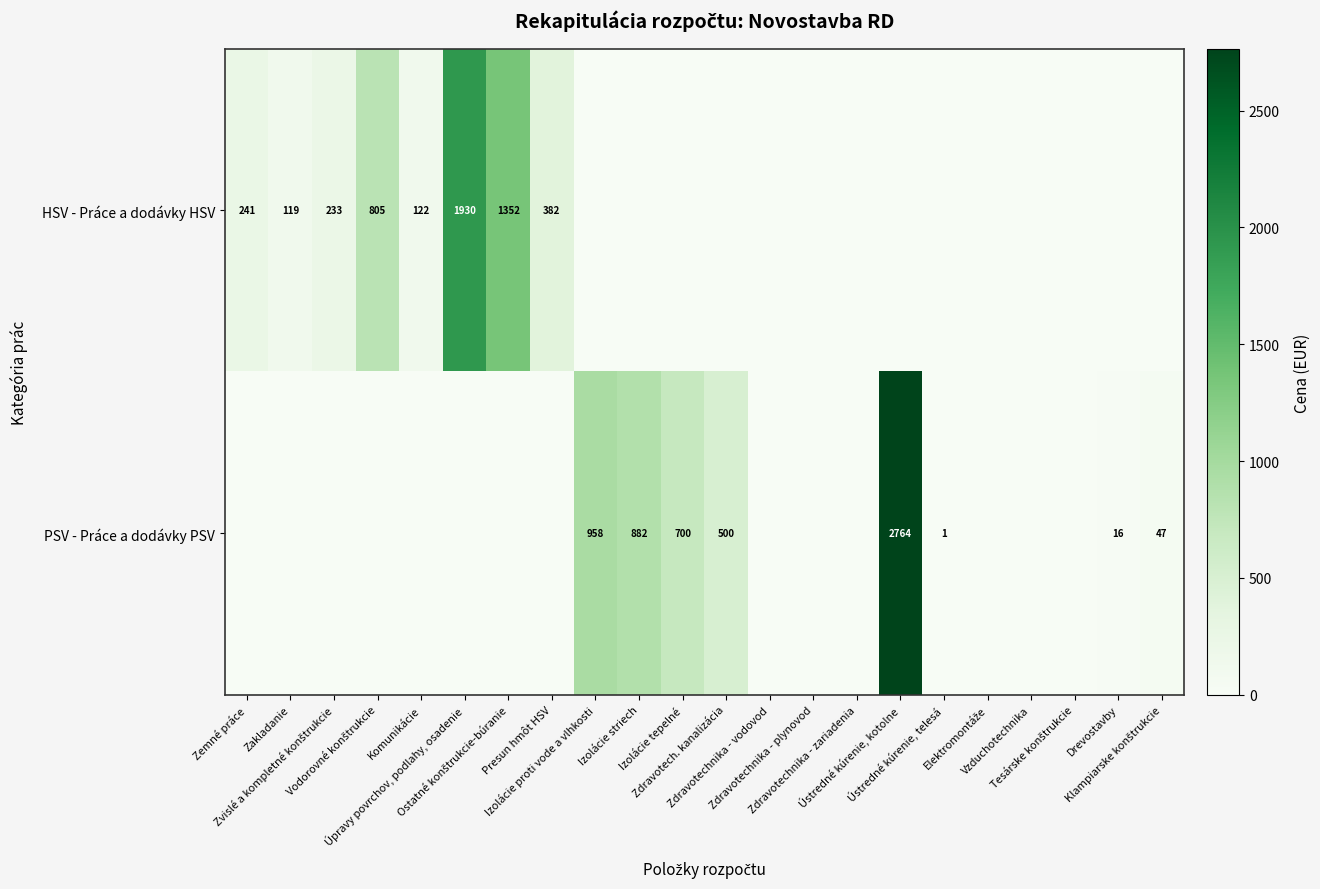

Where is PSV - Práce a dodávky PSV nearest to the value 1381?

Izolácie proti vode a vlhkosti